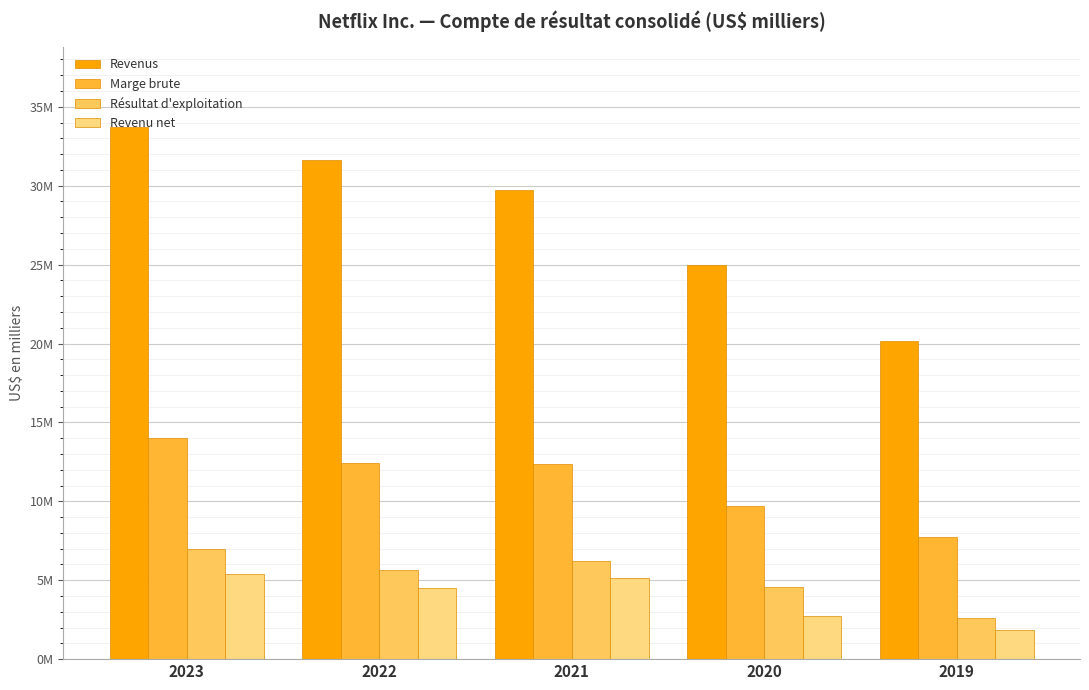

At 2021, list the series in order from smallest to largest.

Revenu net, Résultat d'exploitation, Marge brute, Revenus